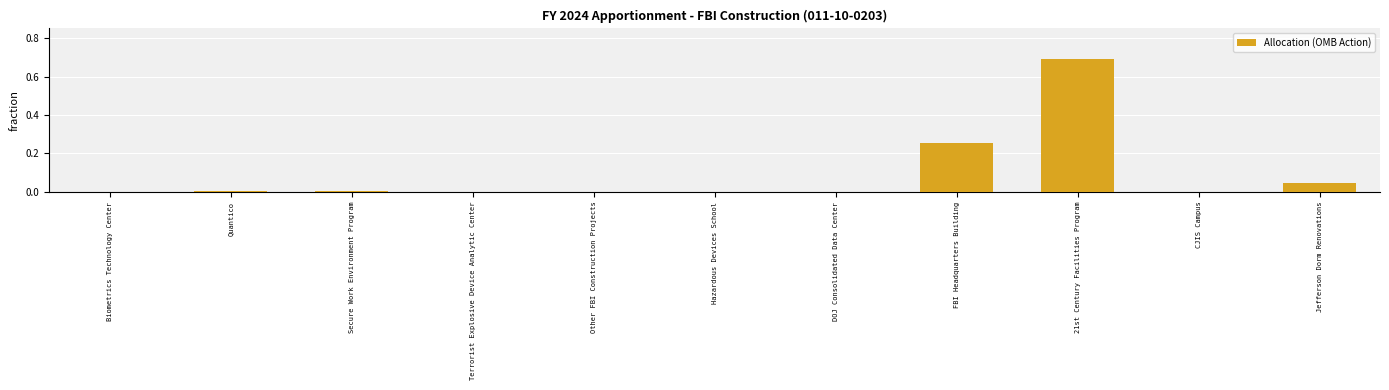

At which category does the chart reach its peak across all series?

21st Century Facilities Program